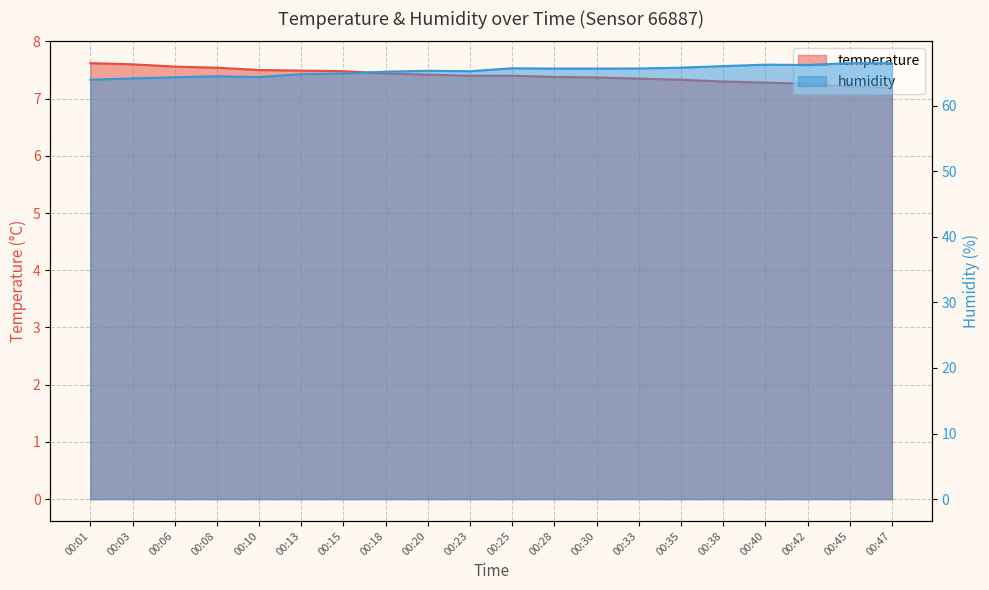

What is the sum of all temperature values?

148.1